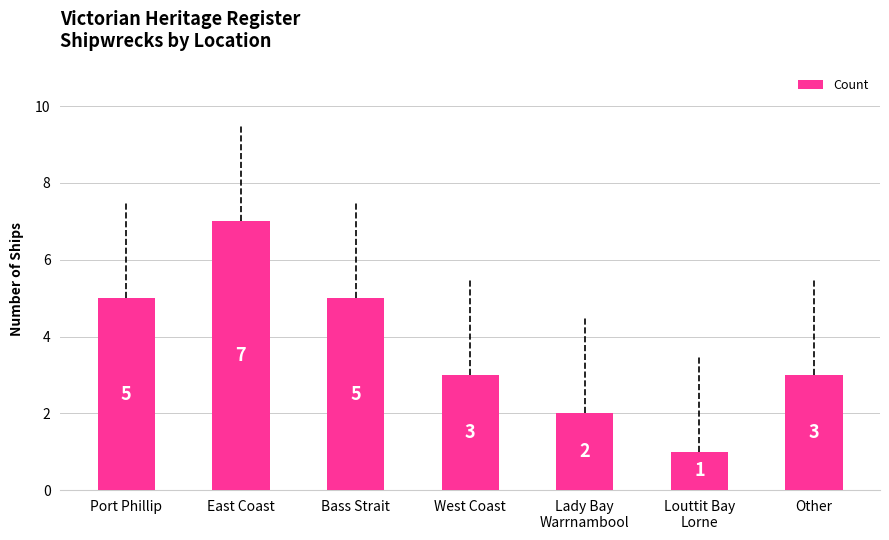

Read the value at Lady Bay
Warrnambool.

2